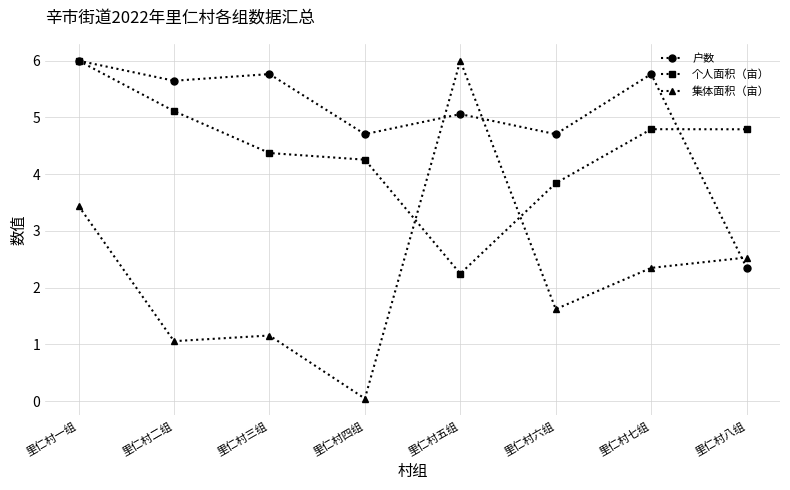

True or false: 集体面积（亩） and 个人面积（亩） cross at least once.

True